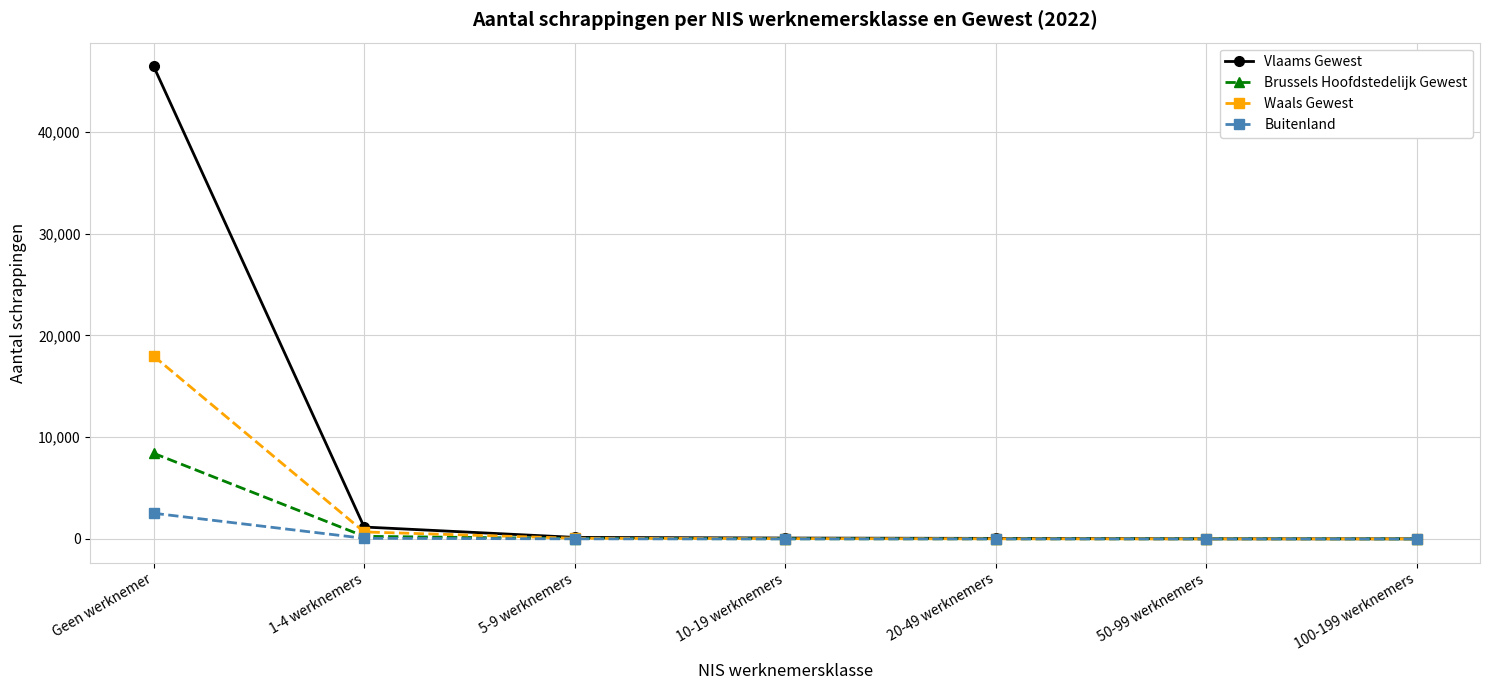

Count the number of data series in this chart.

4